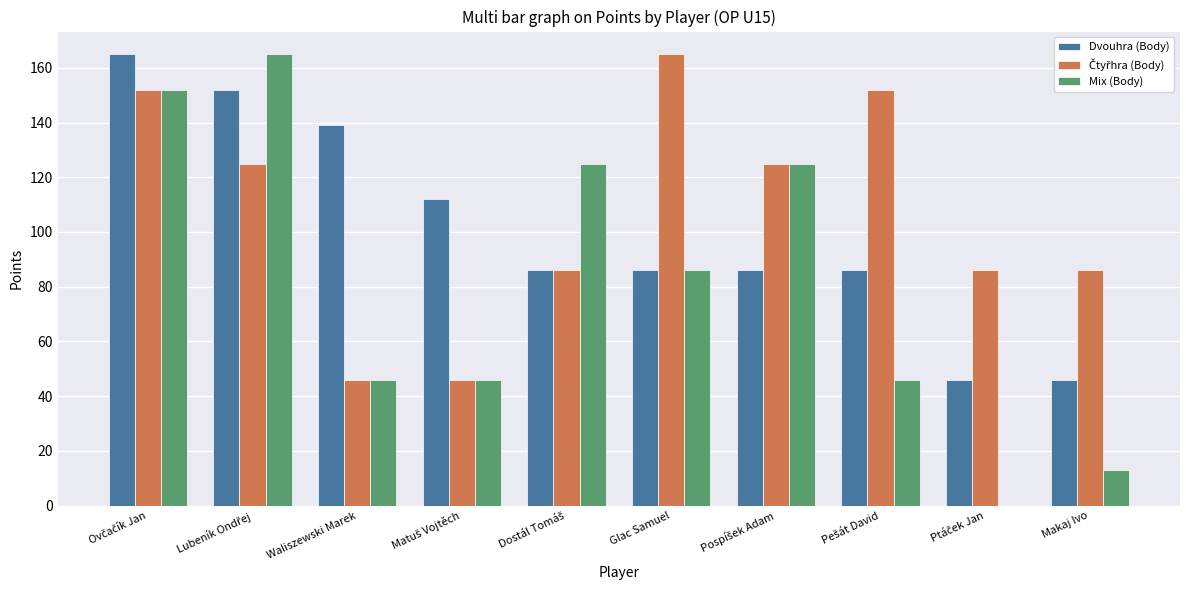

What is the maximum value shown in the chart?

165